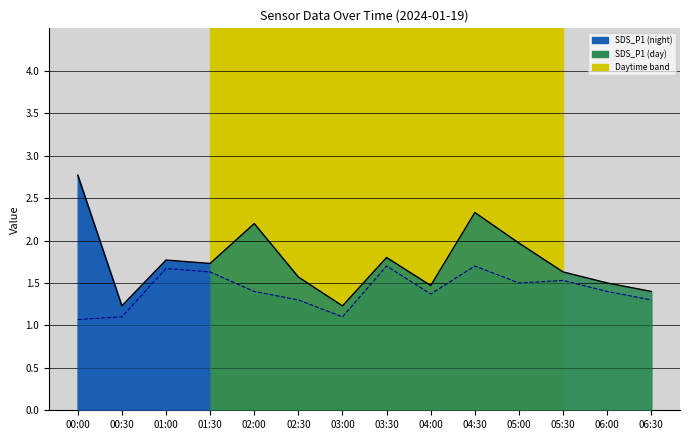

How many lines are shown in the chart?

2